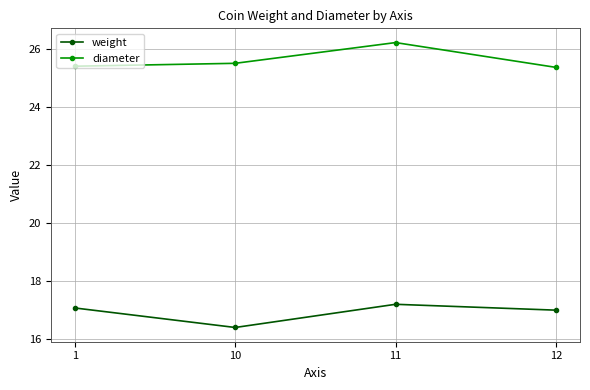

Which series changed the most between 1 and 10?

weight